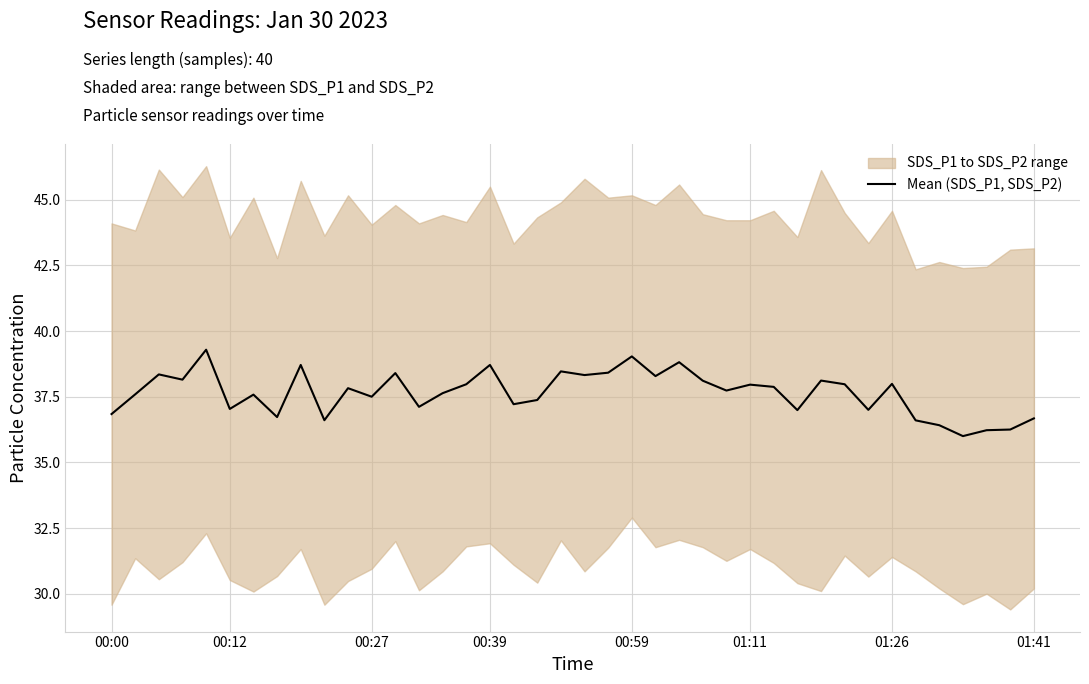

What is the smallest value displayed?

36.0